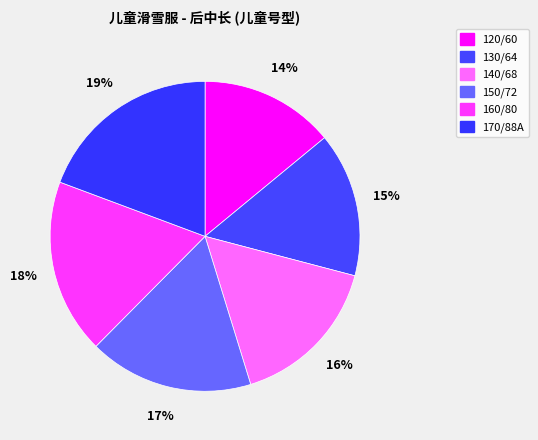

What percentage is the 170/88A slice, to the nearest percent?

19%